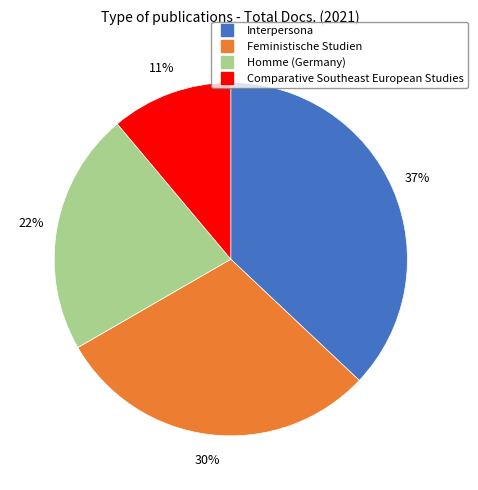

True or false: Feministische Studien accounts for 21% of the total.

False